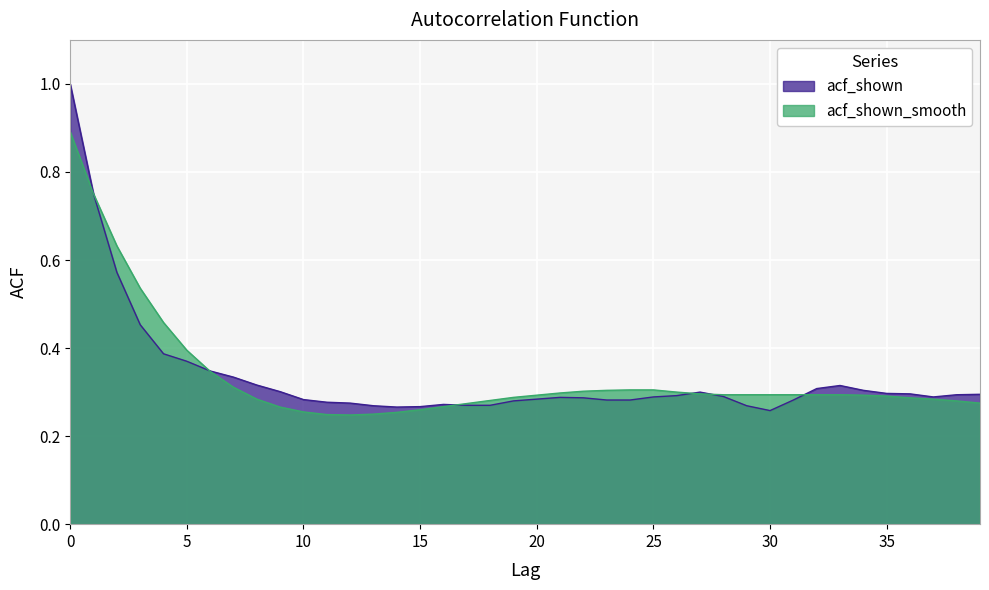

What is the minimum value shown in the chart?

0.2